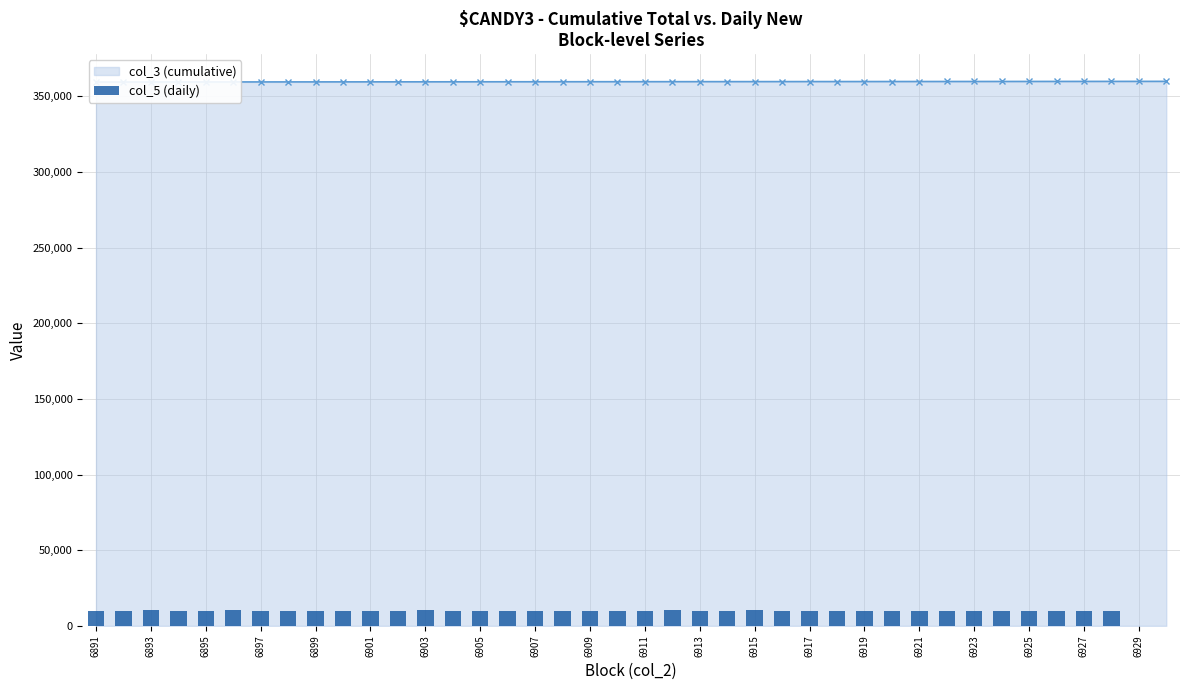

What is the difference between the maximum and second lowest values?

10241